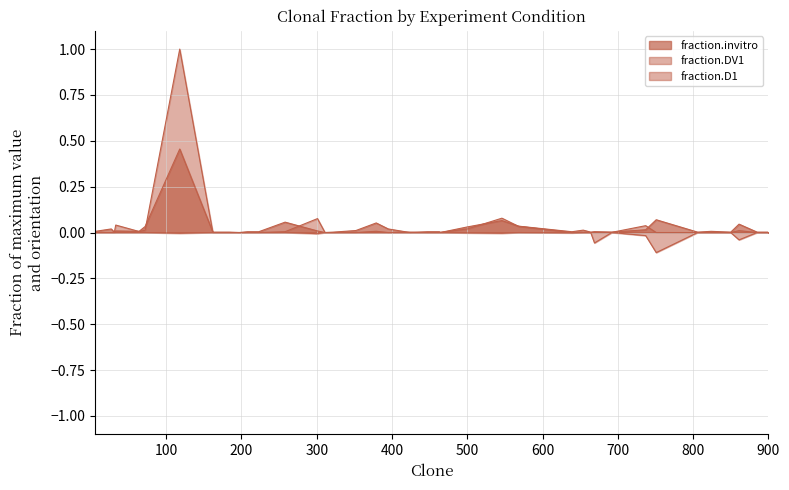

What are all the series names shown in the legend?

fraction.invitro, fraction.DV1, fraction.D1